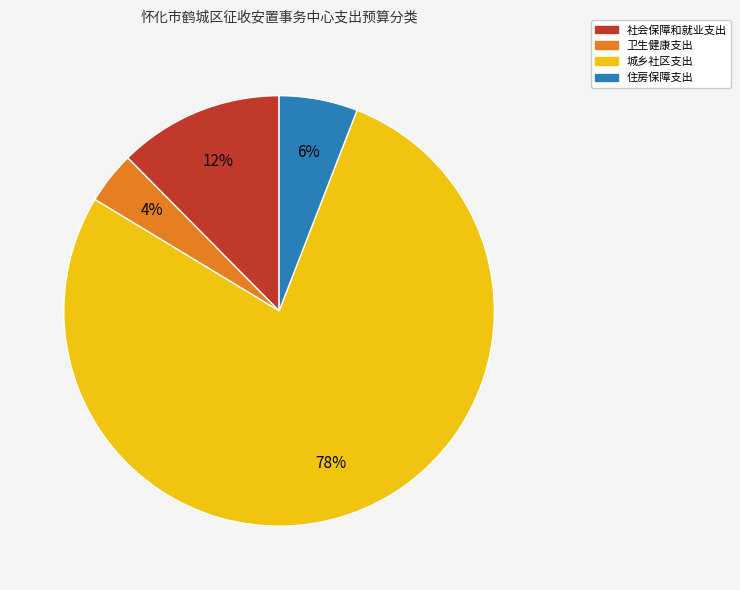

To the nearest percent, what portion does 住房保障支出 represent?

6%